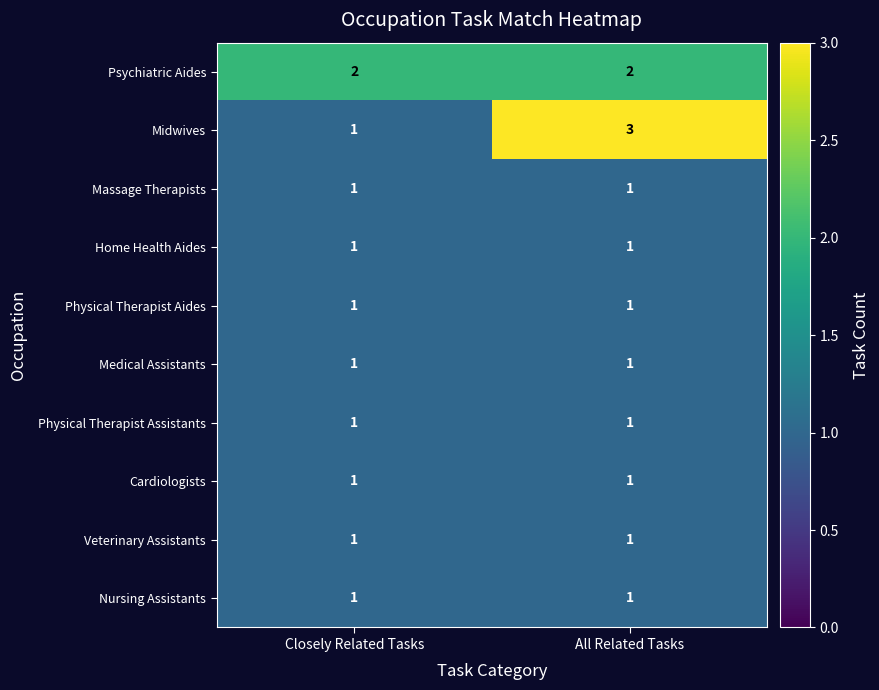

What is the greatest value displayed?

3